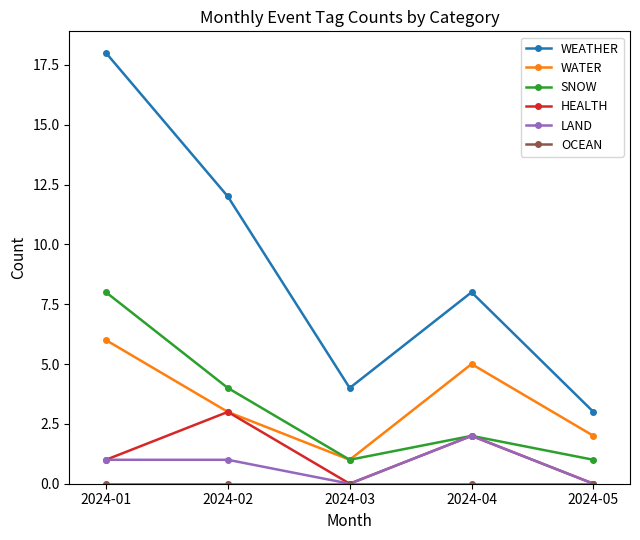

Between 2024-01 and 2024-03, which series saw the biggest shift?

WEATHER